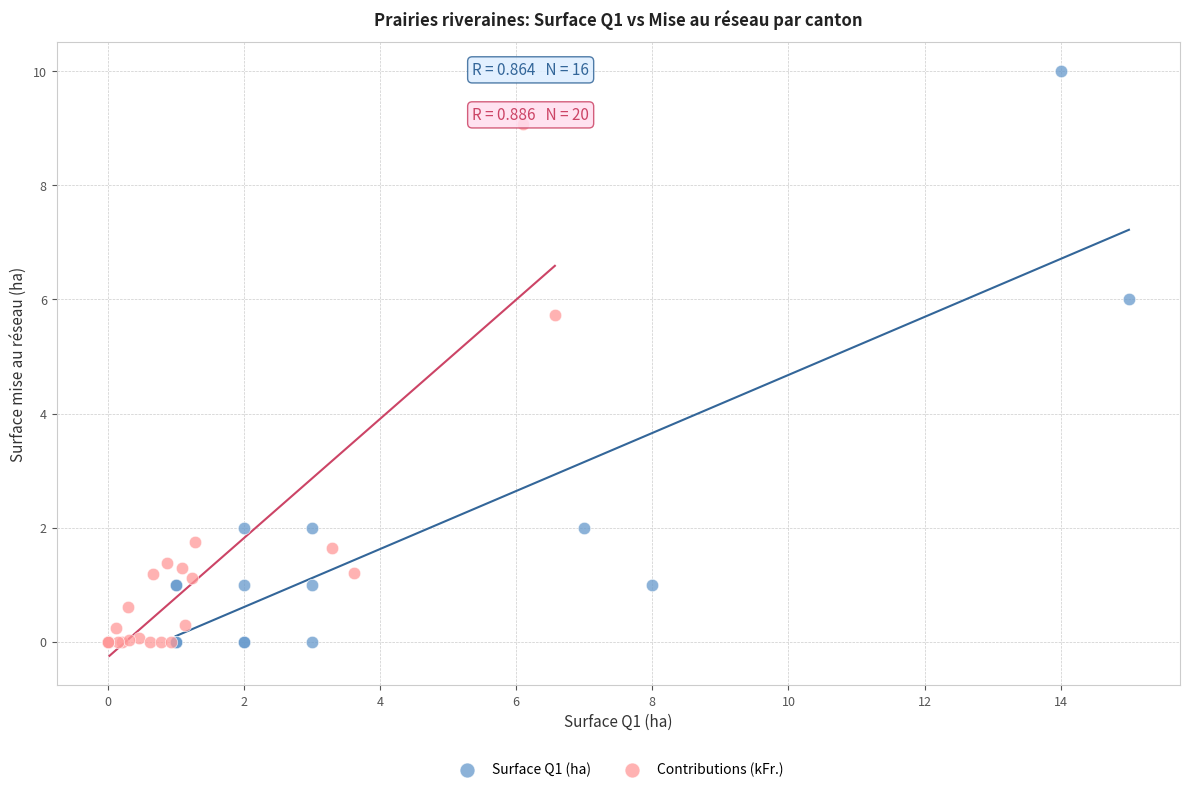

Which series reaches the maximum Y coordinate?

Surface Q1 (ha)